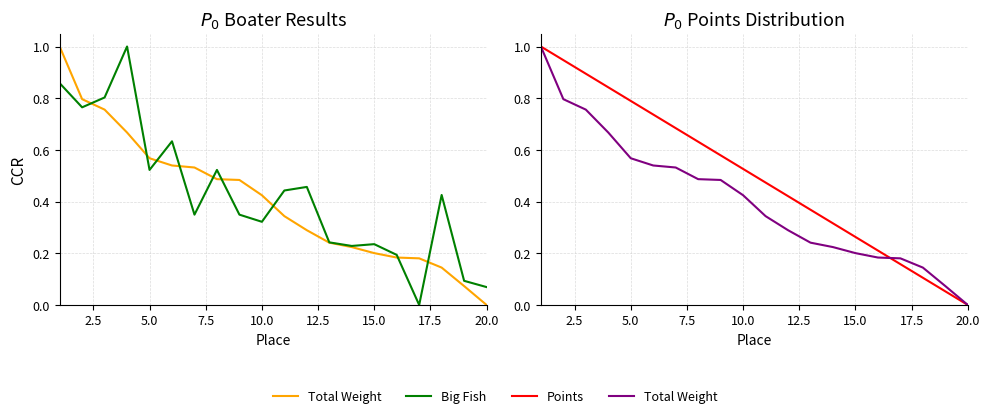

The Big Fish series shows 1.5 at 7.5. True or false?

False